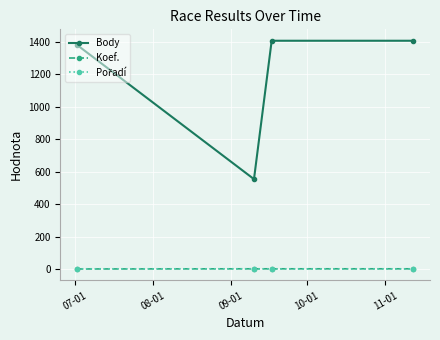

What is the greatest value displayed?

1406